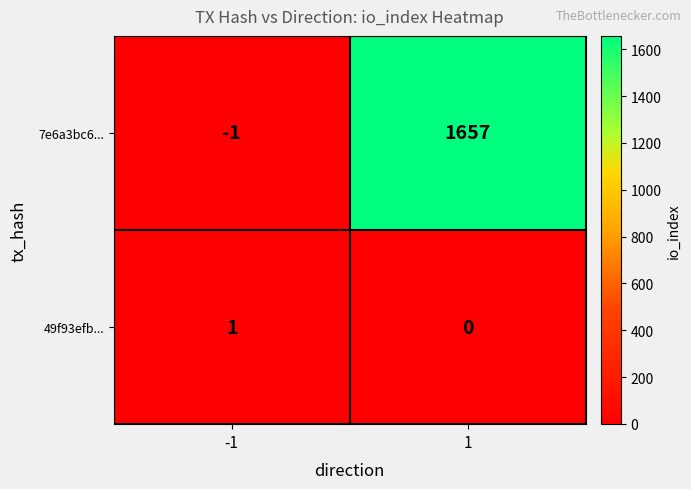

Is the value of 7e6a3bc6... at -1 greater than the value of 49f93efb... at 1?

No